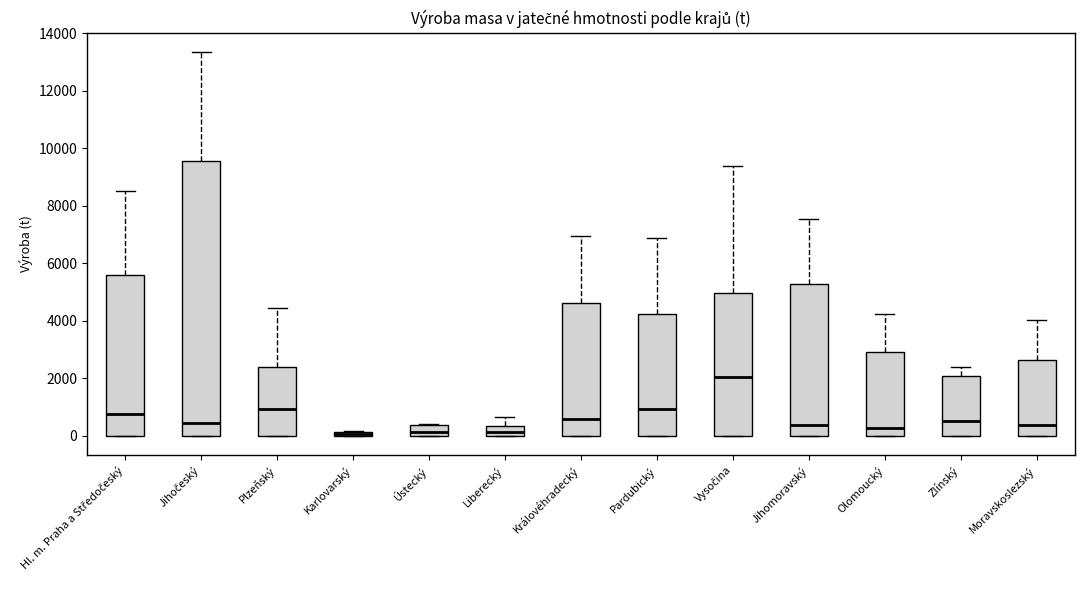

Which box is the tallest, from its lower edge to its upper edge?

Jihočeský